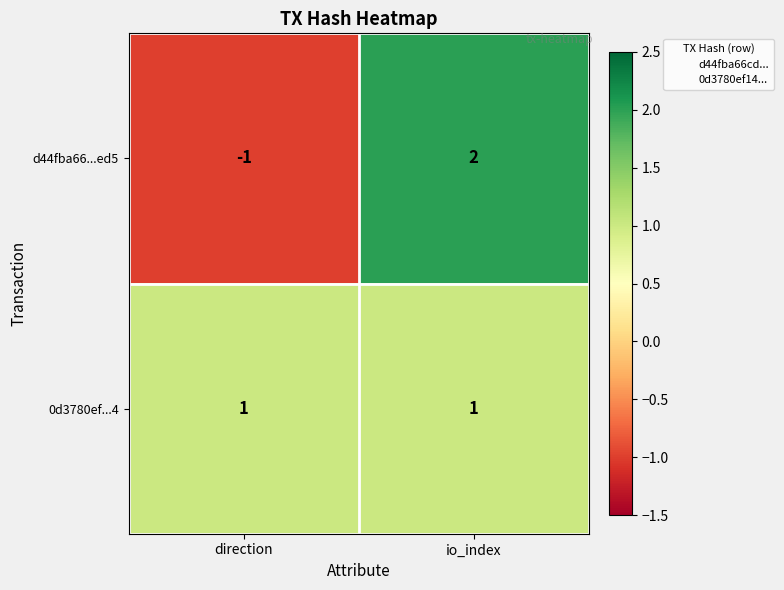

What is the maximum value shown in the chart?

2